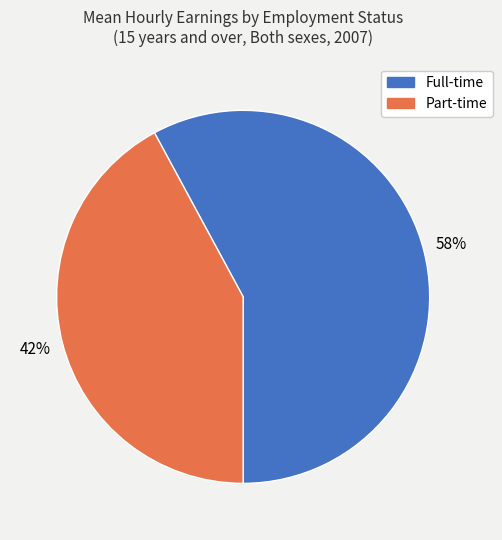

To the nearest percent, what is the average slice percentage?

50%